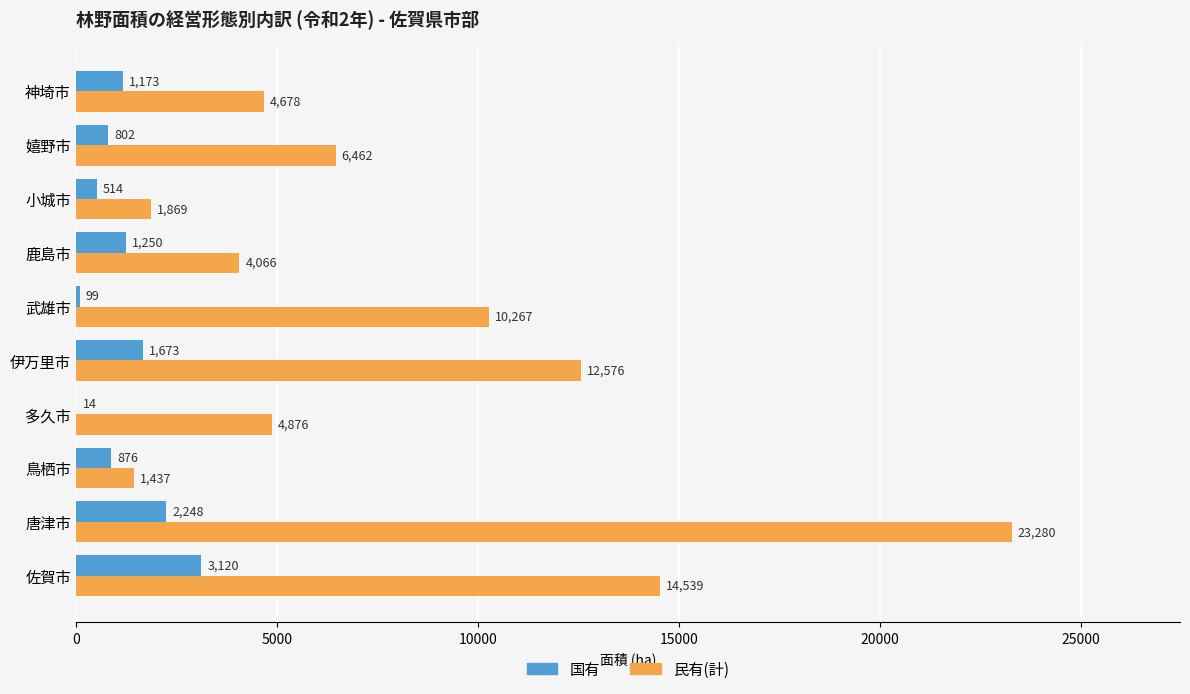

What is the sum of all 民有(計) values?

84050